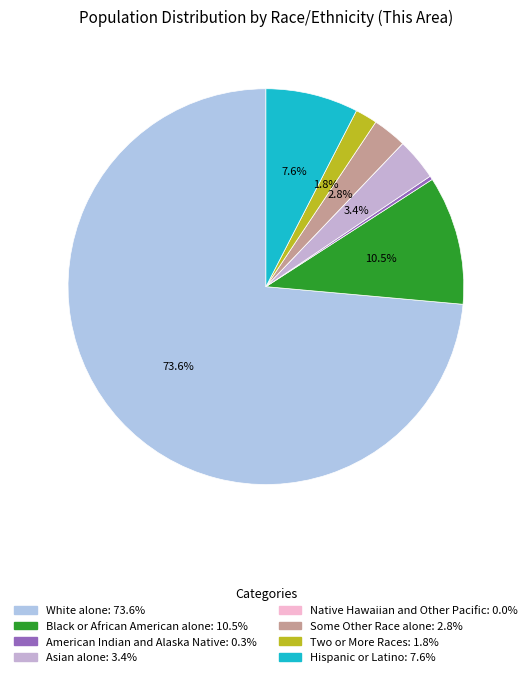

Approximately how many times larger is the value at Black or African American alone compared to White alone?

0.1